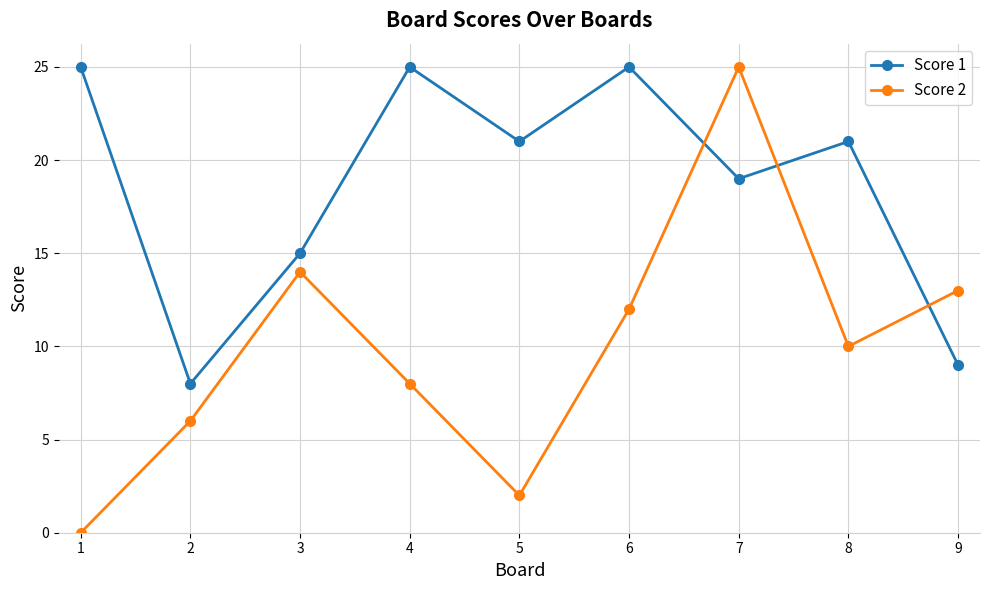

The value of Score 2 at 4 is 8. True or false?

True